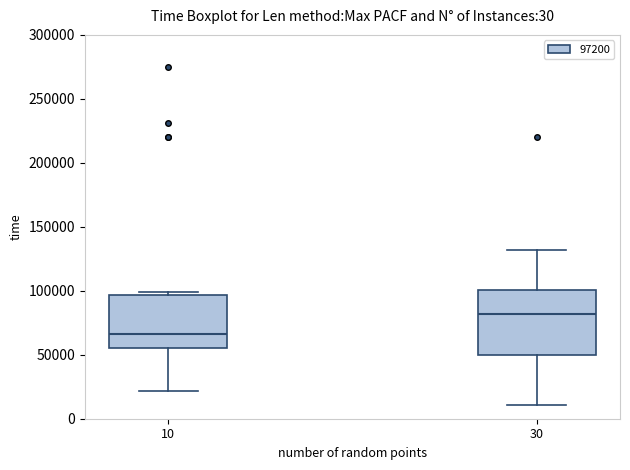

Where is the lower edge of the box at x = 30 on the y-axis? The values are not printed on the chart, so give them approximately, as read against the axis.

50000